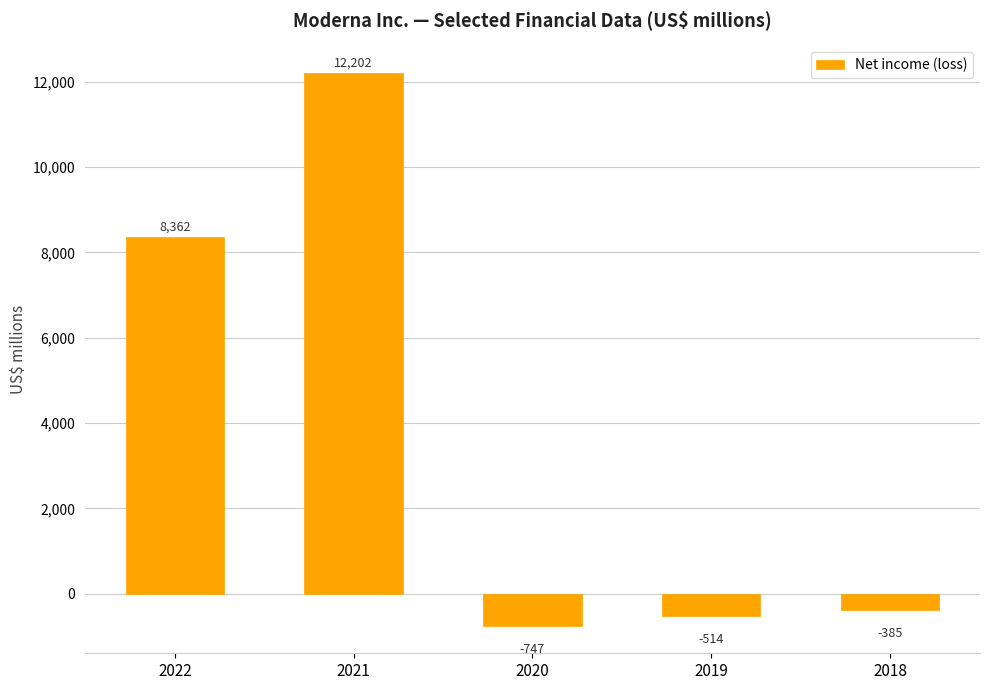

What is the value of the 2nd bar from the left?

12202